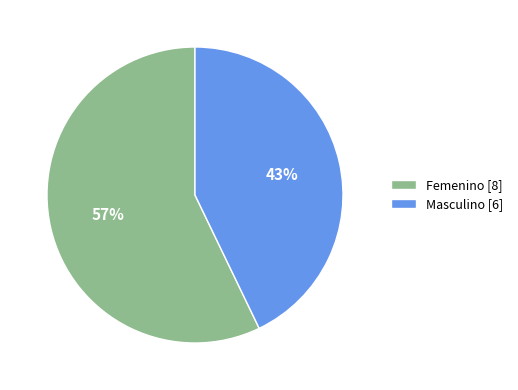

Between Femenino [8] and Masculino [6], which is larger?

Femenino [8]